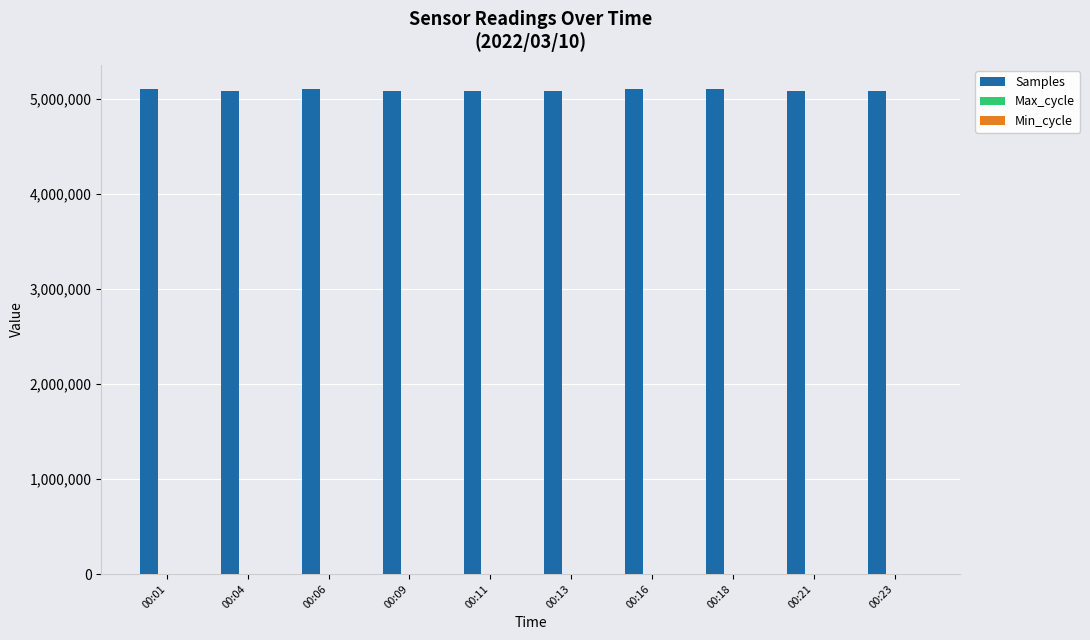

Which series has the largest total across all categories?

Samples